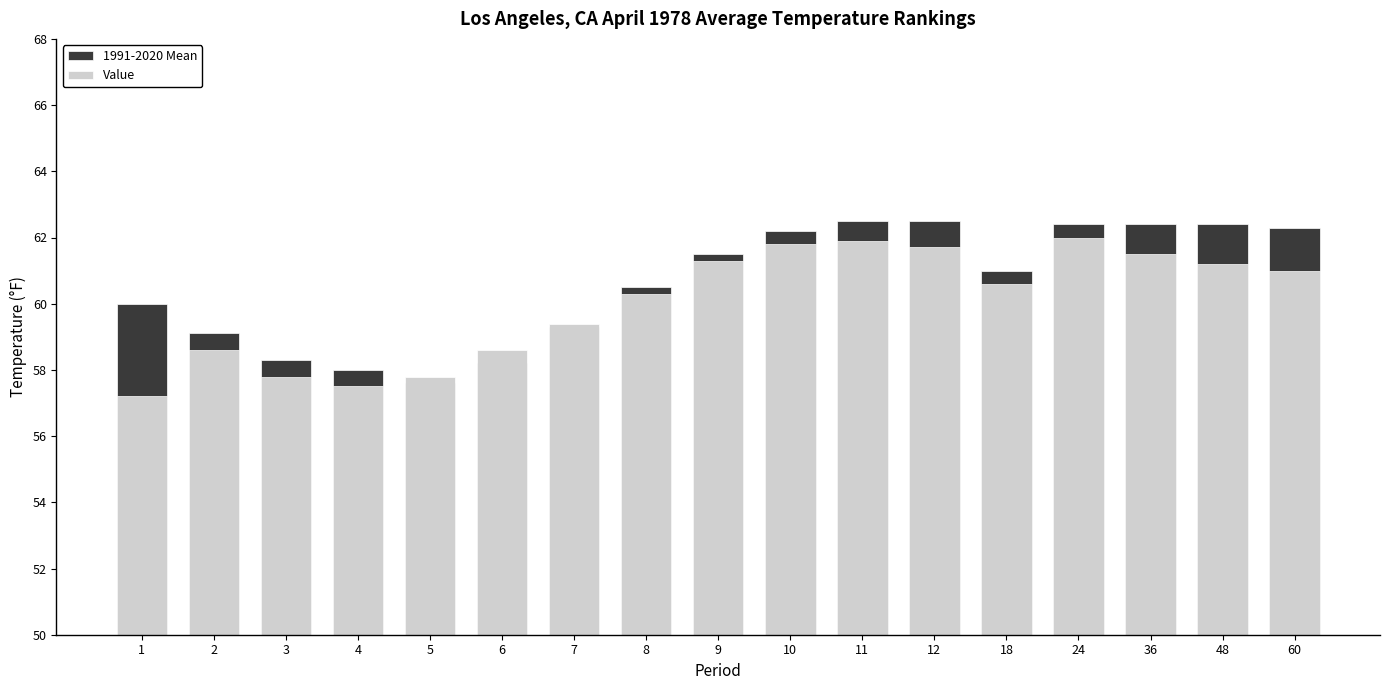

Reading right to left, transcribe all the data shown in this chart.

1991-2020 Mean: 62.3	62.4	62.4	62.4	61.0	62.5	62.5	62.2	61.5	60.5	59.3	58.2	57.6	58.0	58.3	59.1	60.0
Value: 61.0	61.2	61.5	62.0	60.6	61.7	61.9	61.8	61.3	60.3	59.4	58.6	57.8	57.5	57.8	58.6	57.2